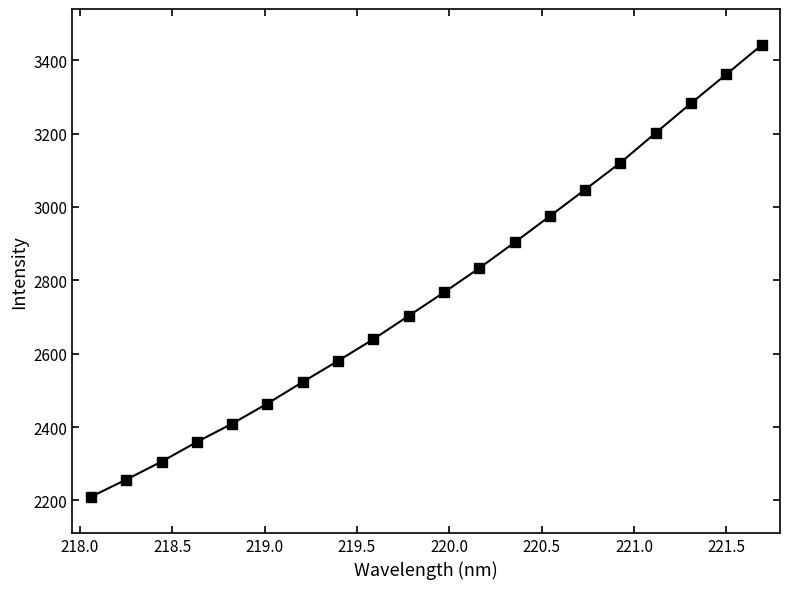

What is the smallest value displayed?

2210.0